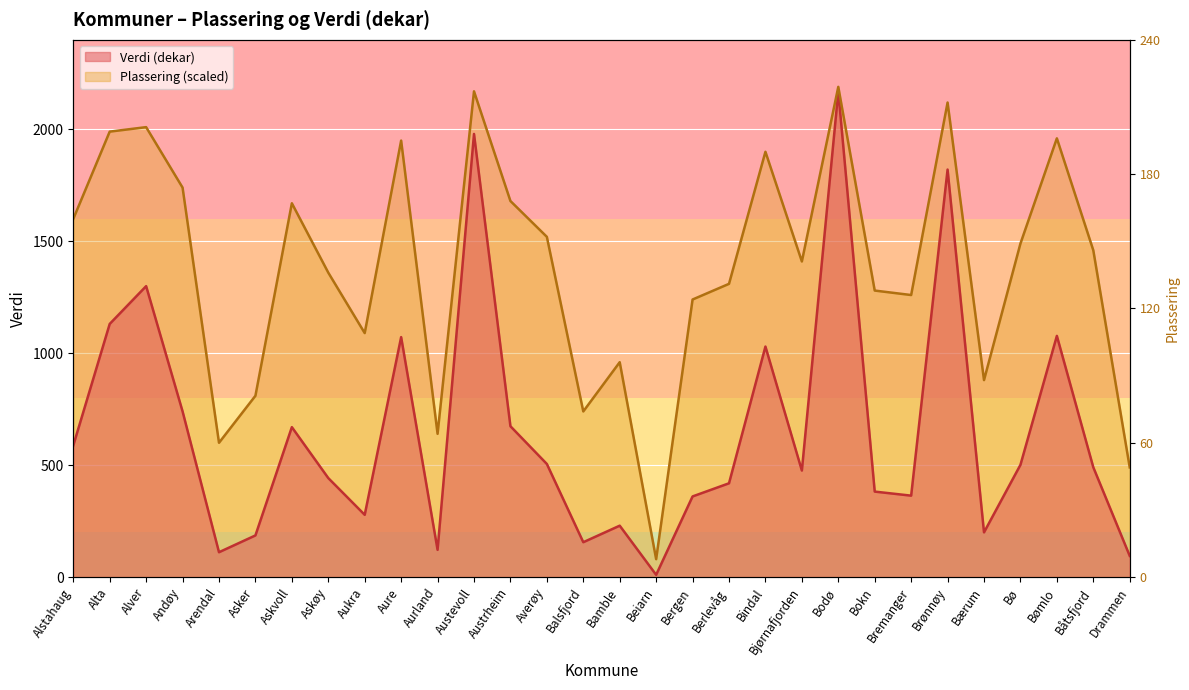

At which category is the sum across all series the highest?

Bodø